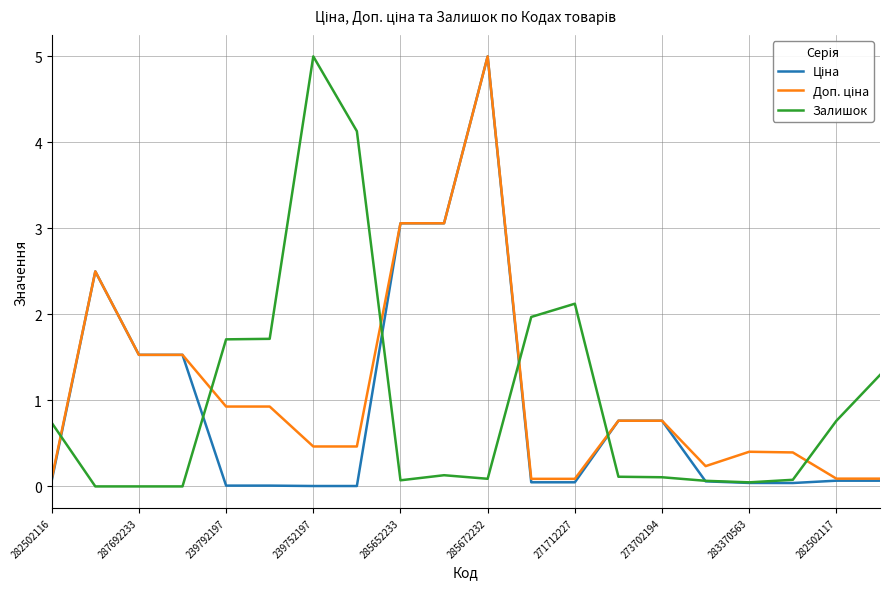

What is the greatest value displayed?

5.0